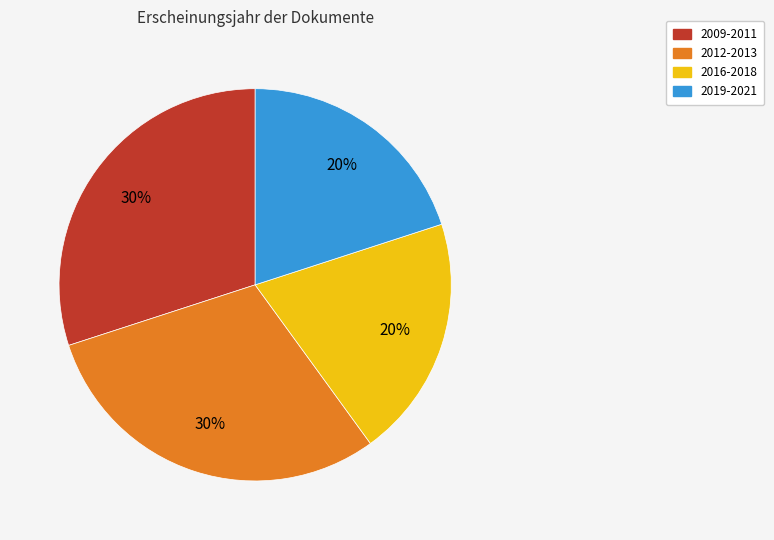

Is there a majority slice in this chart?

No